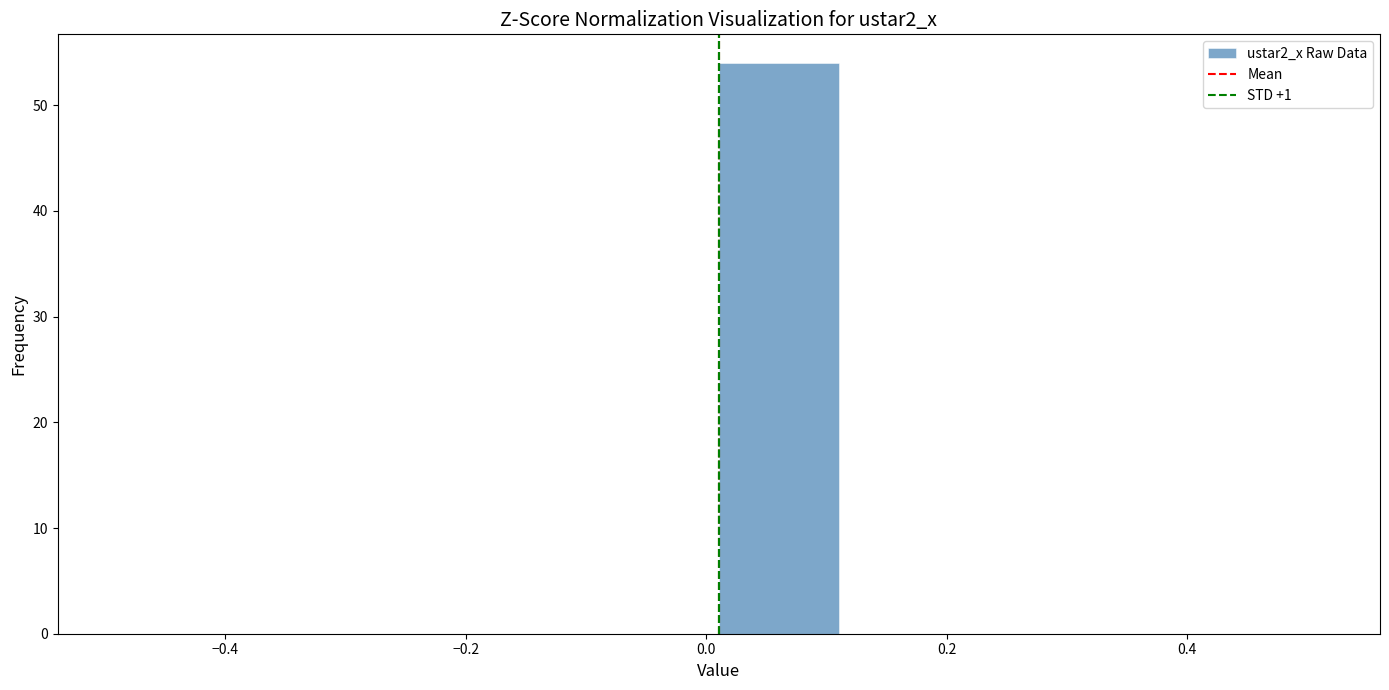

Over which range of the x-axis is the bar tallest?

0.02 to 0.12